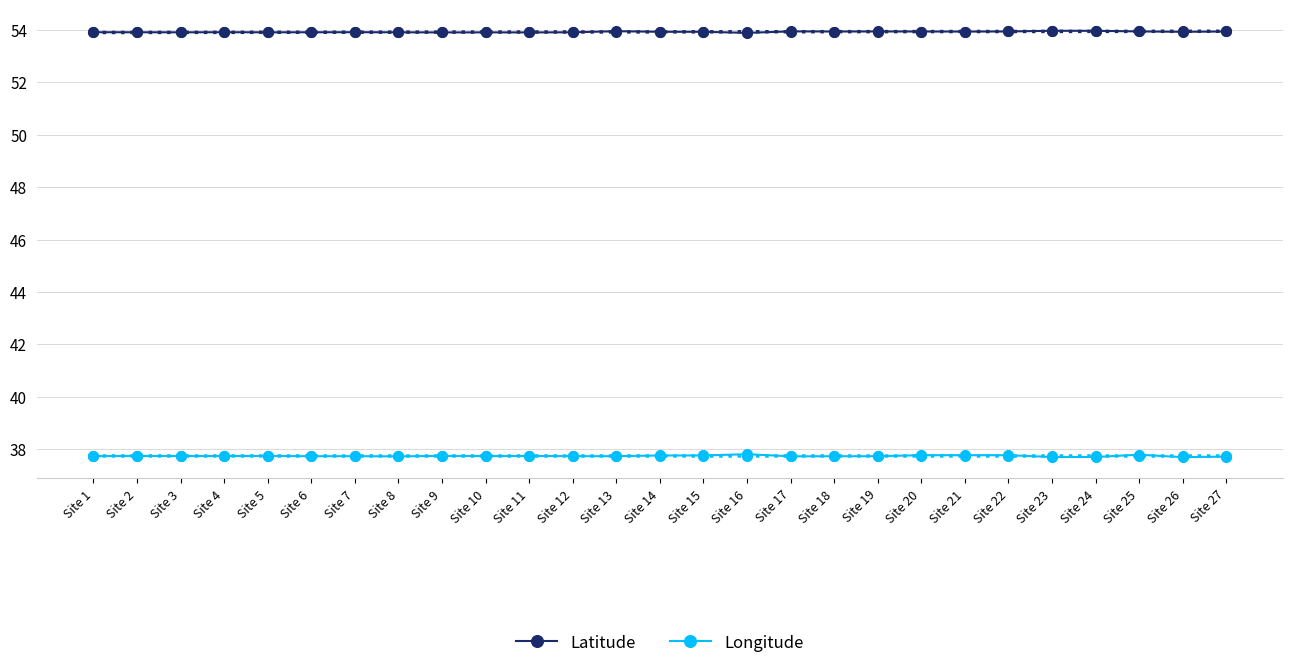

True or false: Latitude and Longitude intersect in this chart.

False